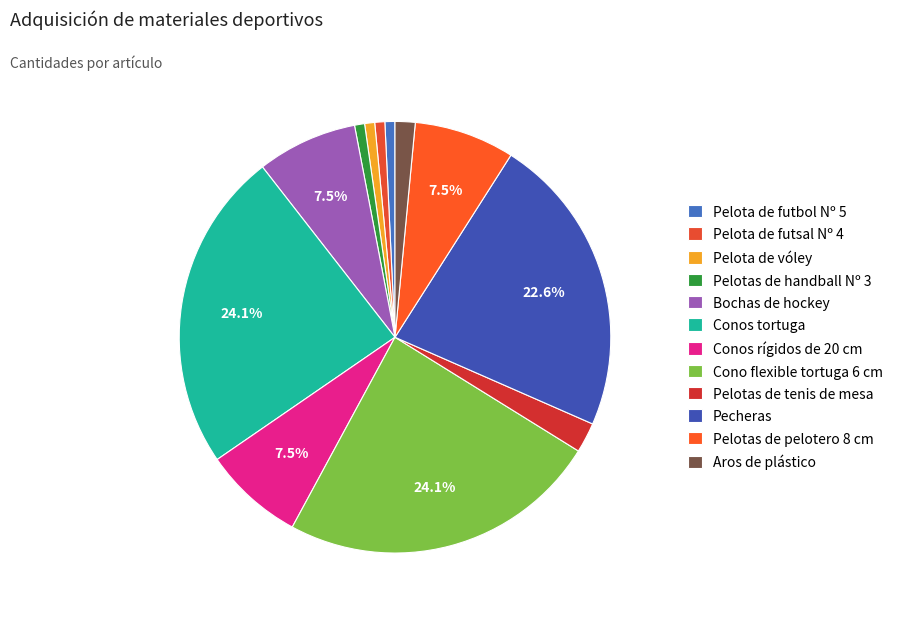

To the nearest percent, what is the difference between the Pecheras and Pelotas de tenis de mesa slice percentages?

20%